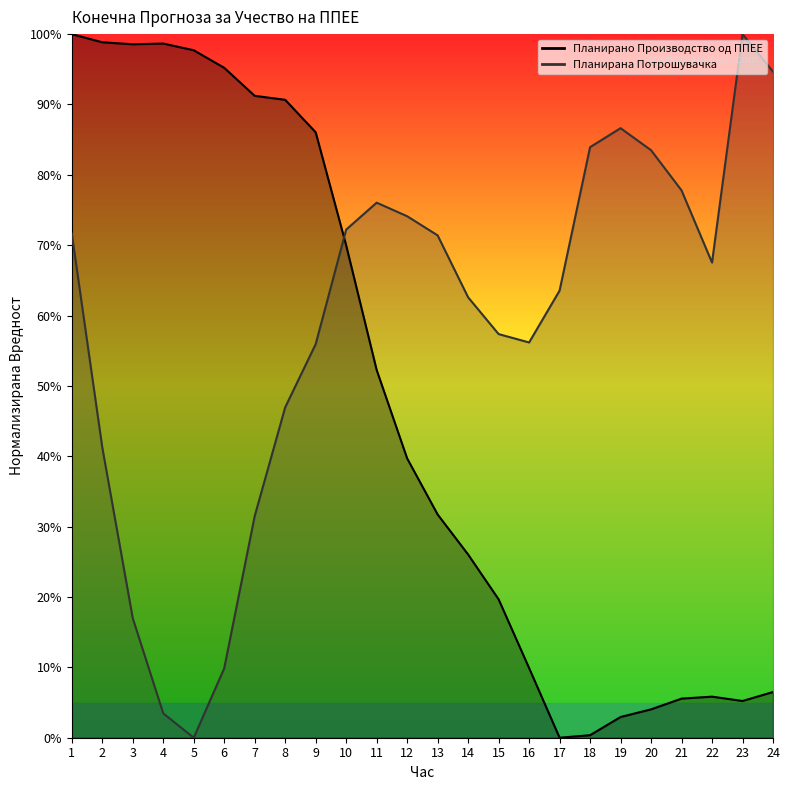

What is the sum of all Планирана Потрошувачка values?

1405.1